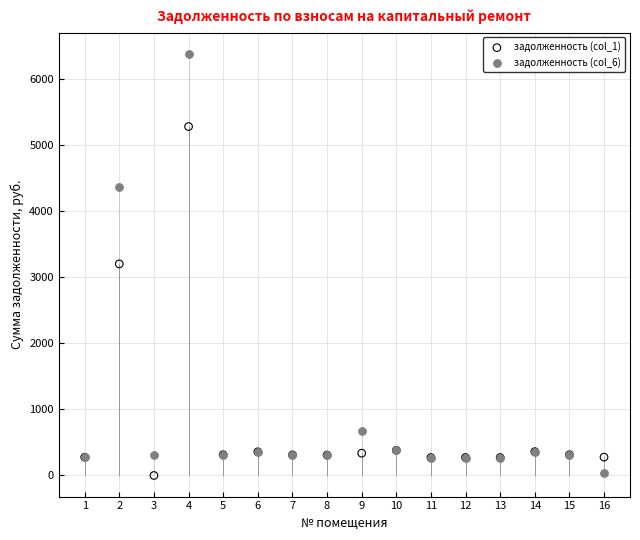

What is the X range (max minus min) for the scatter plot?

15.0